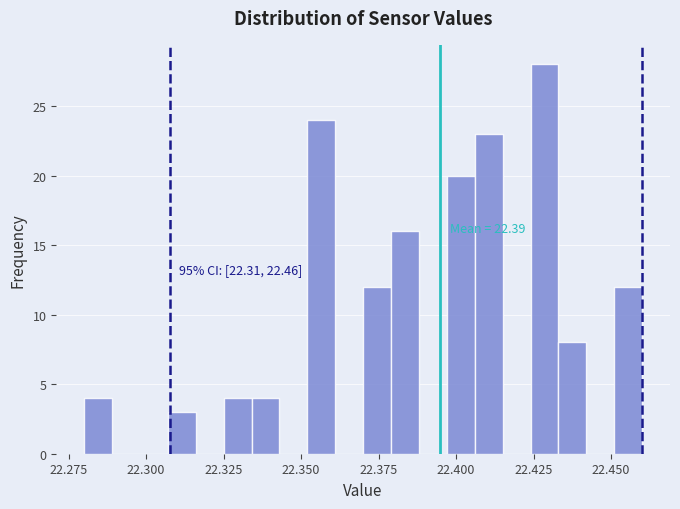

Read against the x-axis, roughly where is the centre of the tallest bar?

22.430